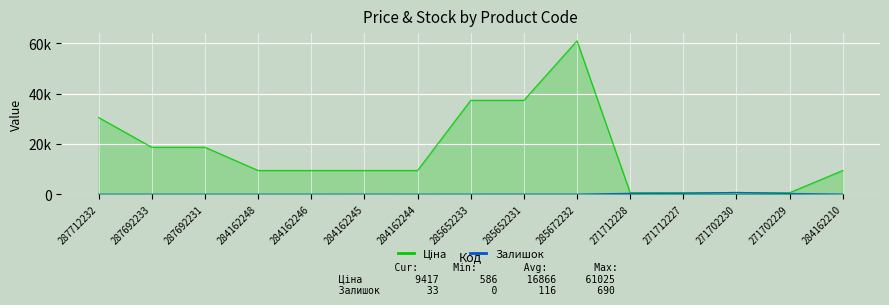

Count the number of data series in this chart.

2